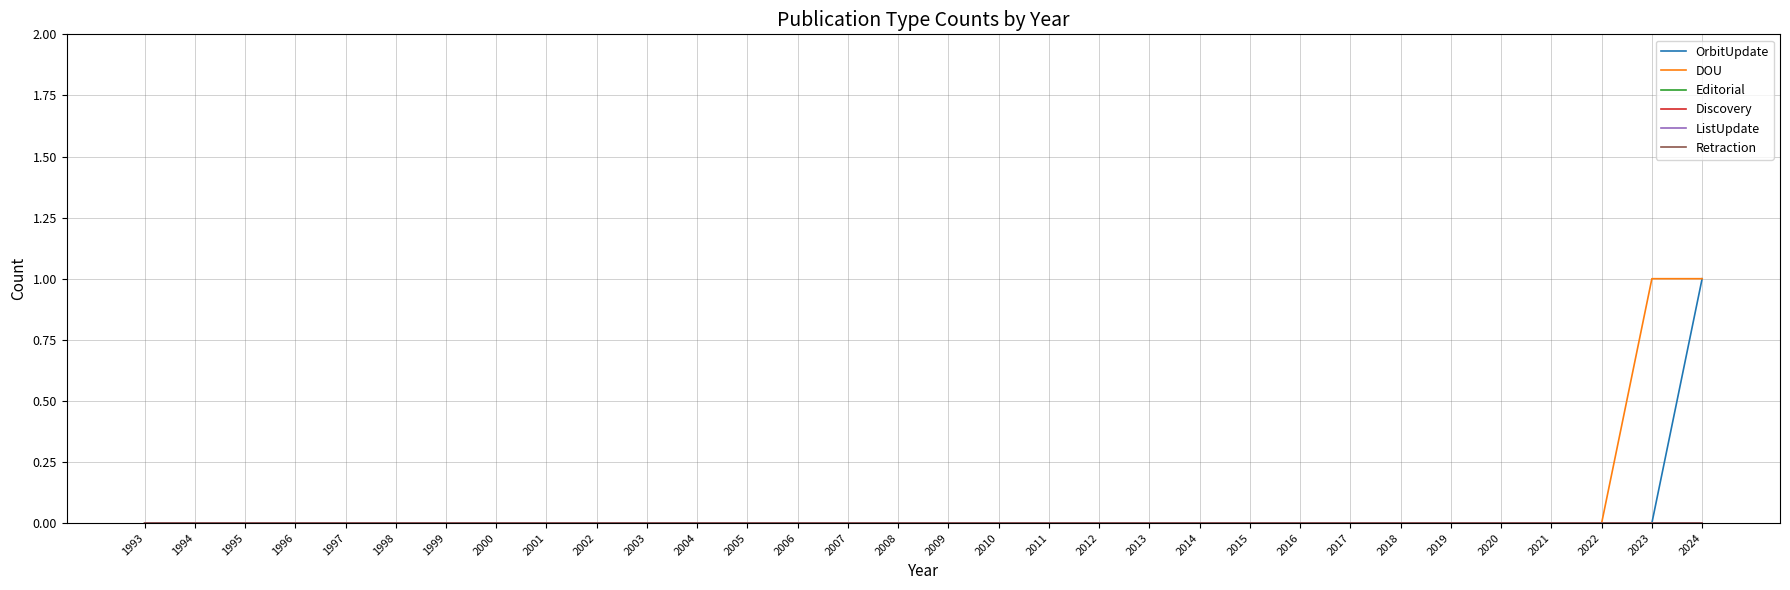

True or false: ListUpdate and OrbitUpdate intersect in this chart.

False